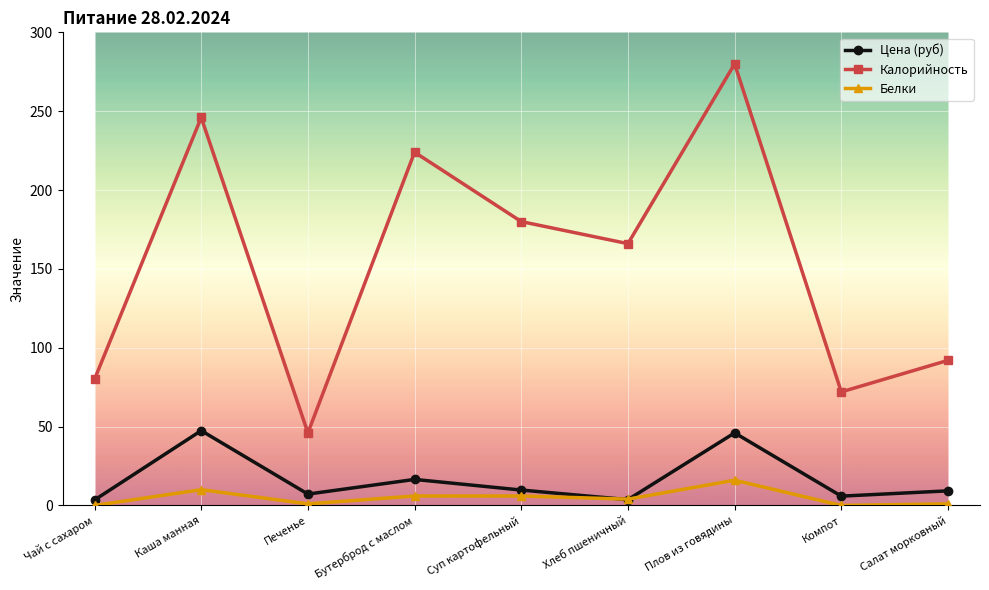

What is the label of the 8th point from the right?

Каша манная